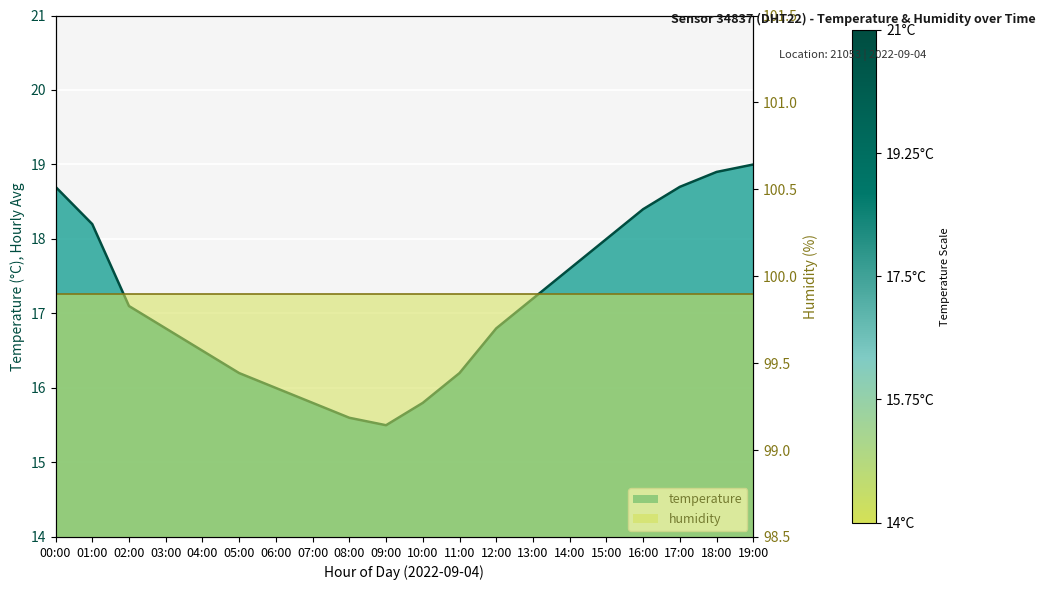

What is the value of the 19th point from the left?

18.9